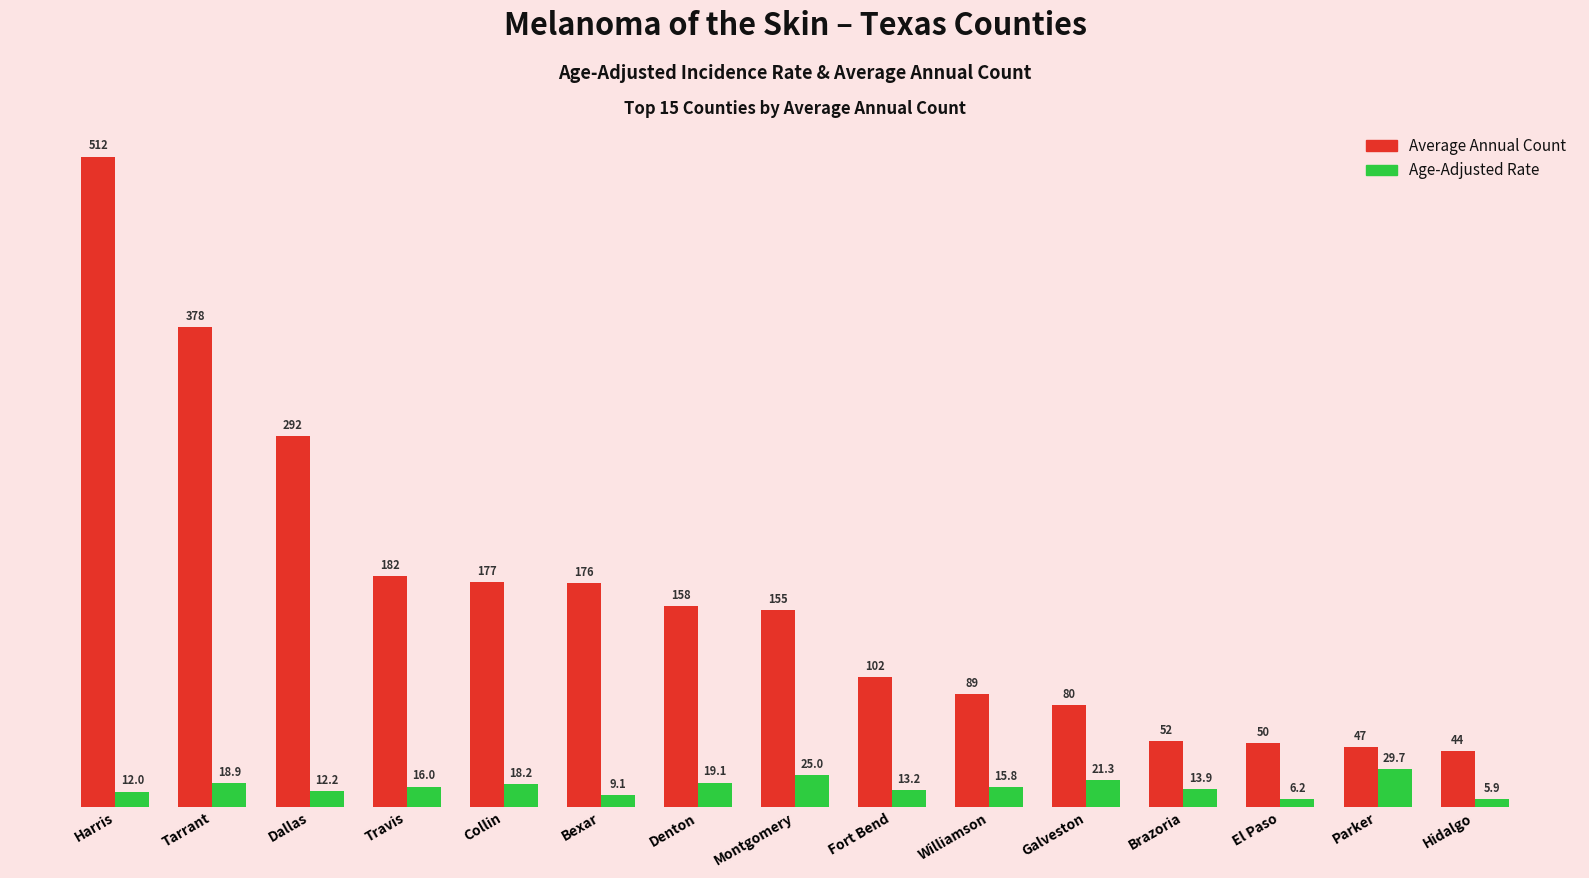

What is the label of the 13th bar from the right?

Dallas